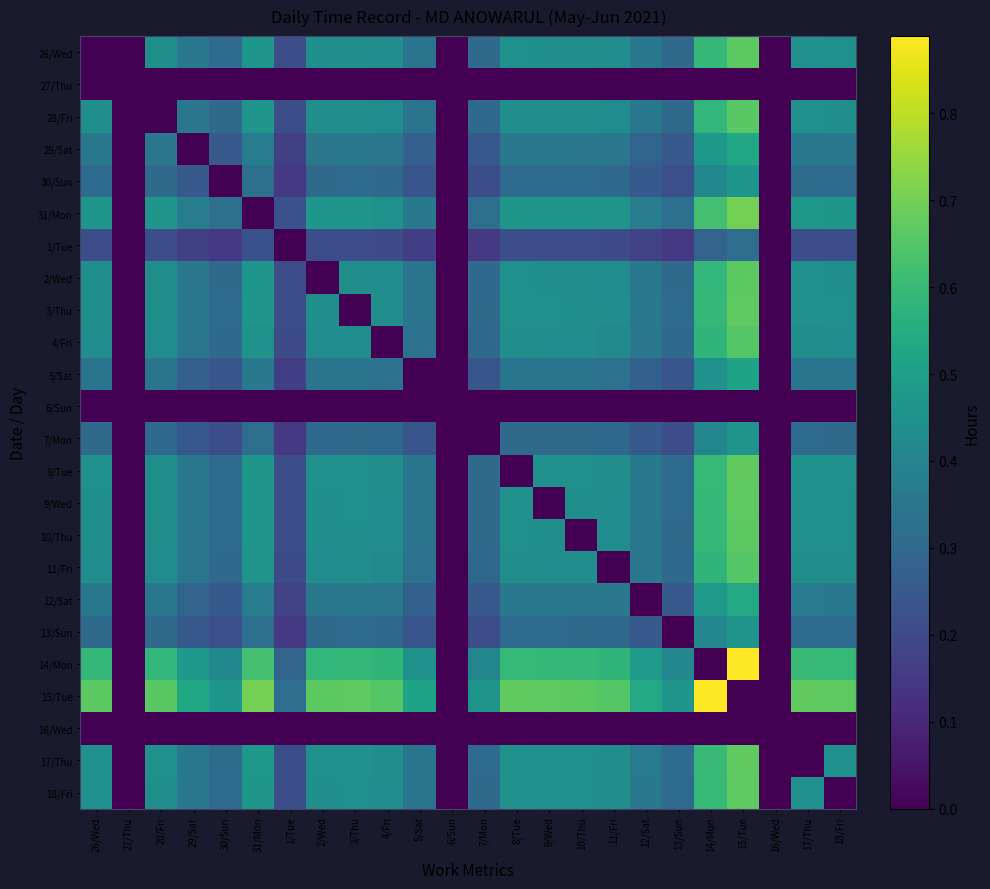

List the series in order of their peak value, highest first.

14/Mon, 15/Tue, 31/Mon, 17/Thu, 8/Tue, 18/Fri, 3/Thu, 9/Wed, 26/Wed, 10/Thu, 2/Wed, 28/Fri, 11/Fri, 4/Fri, 12/Sat, 29/Sat, 5/Sat, 30/Sun, 13/Sun, 7/Mon, 1/Tue, 27/Thu, 6/Sun, 16/Wed